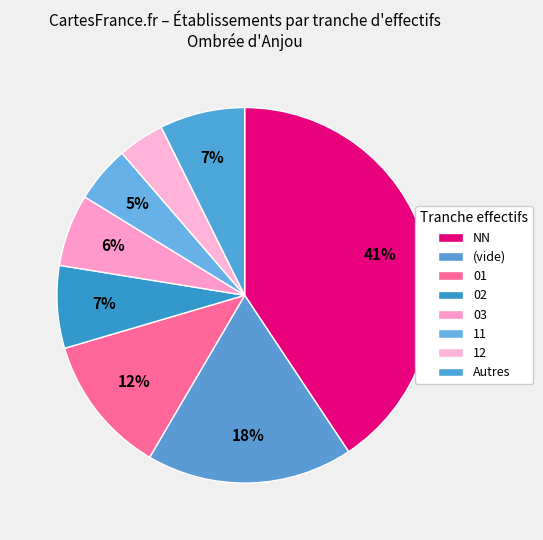

What percentage do 01 and NN together represent?

52.7%